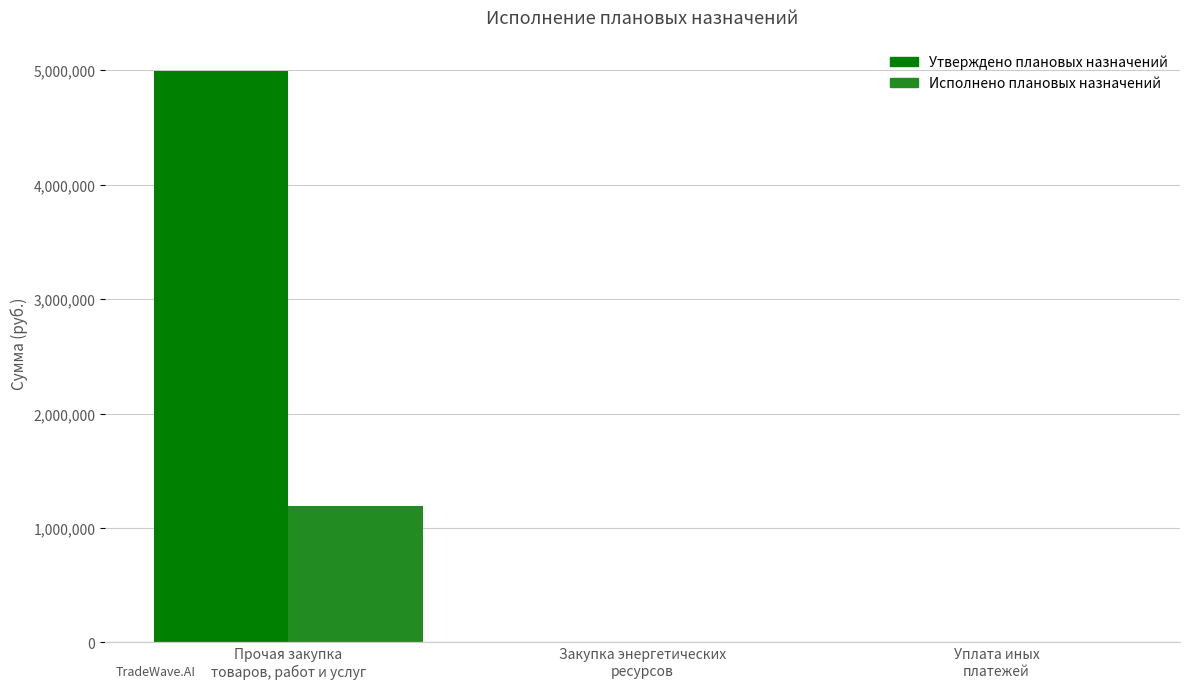

At which label does Утверждено плановых назначений reach its minimum?

Закупка энергетических
ресурсов